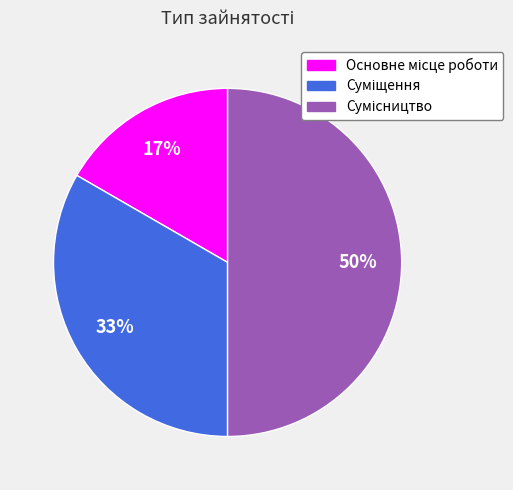

To the nearest percent, what is the average slice percentage?

33%